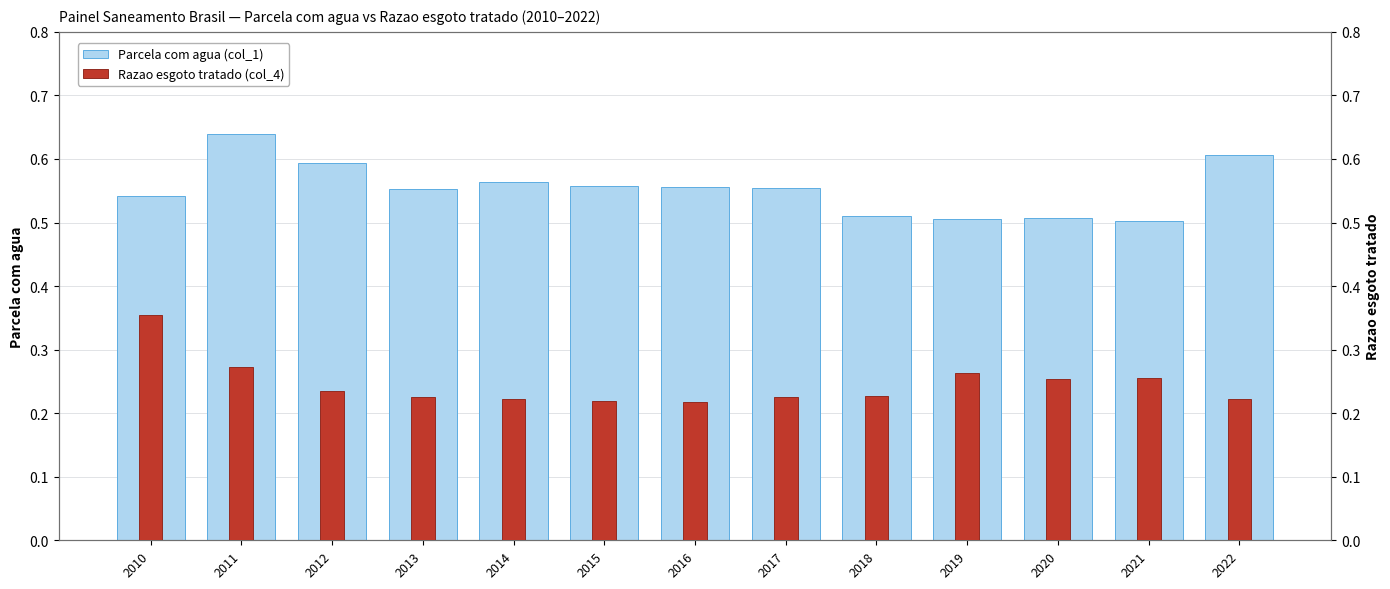

What is the difference between the second highest and second lowest values in the Razao esgoto tratado (col_4) series?

0.1